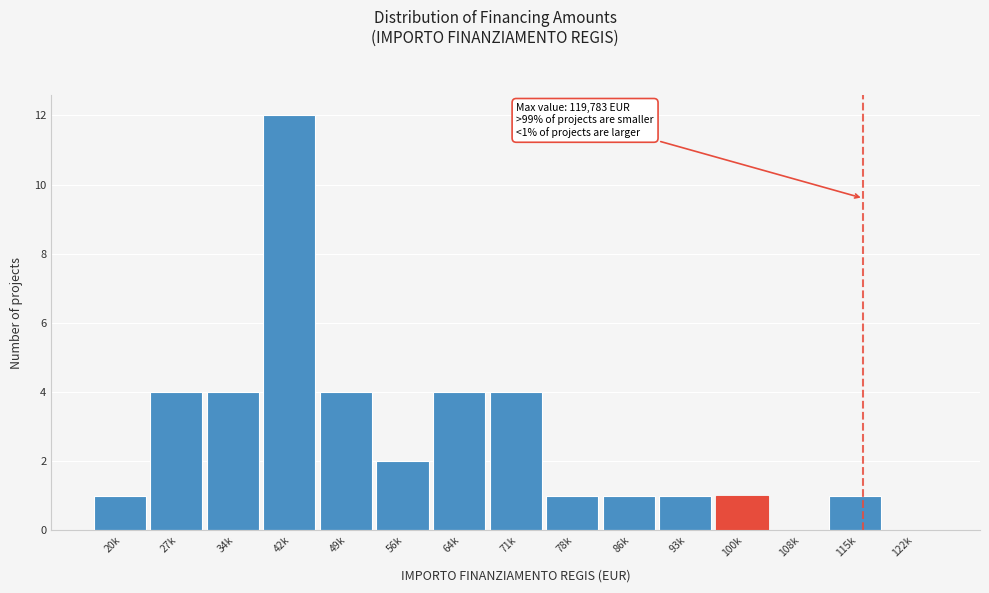

Reading left to right, extract all data points from this chart.

20k=1	27k=4	34k=4	42k=12	49k=4	56k=2	64k=4	71k=4	78k=1	86k=1	93k=1	100k=1	108k=0	115k=1	122k=0